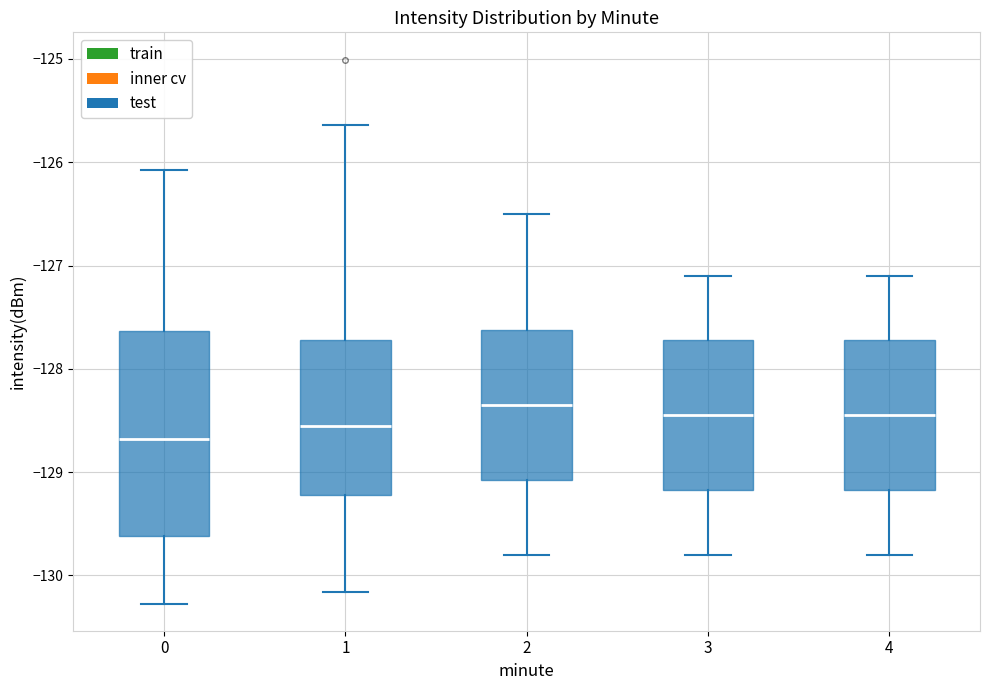

Which box is the tallest, from its lower edge to its upper edge?

0